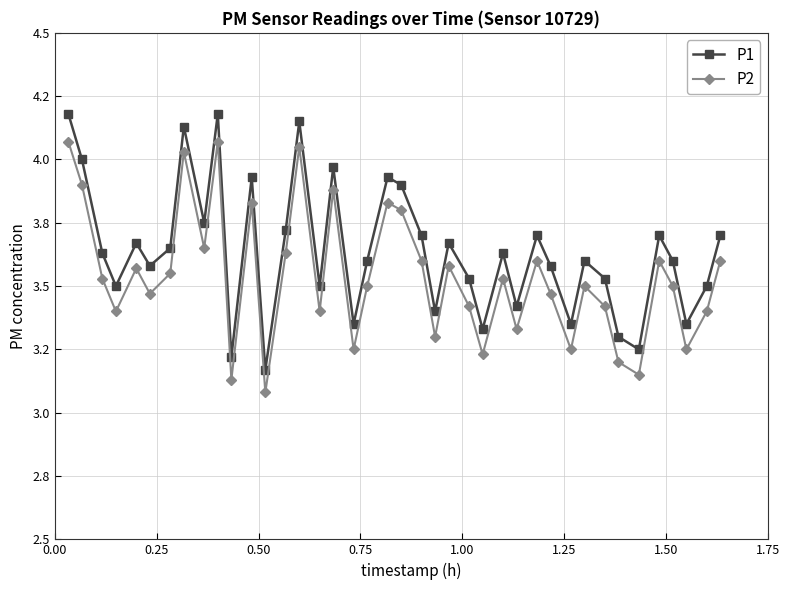

True or false: P2 and P1 intersect in this chart.

False